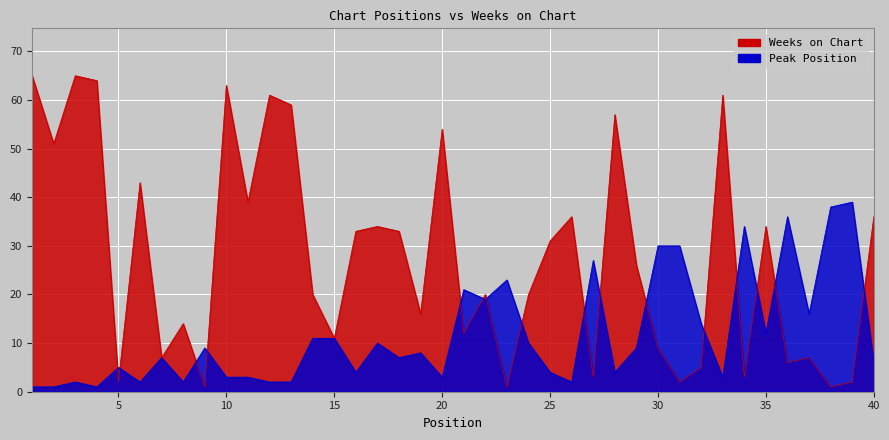

Is it true that Weeks on Chart equals 72 at 2?

False